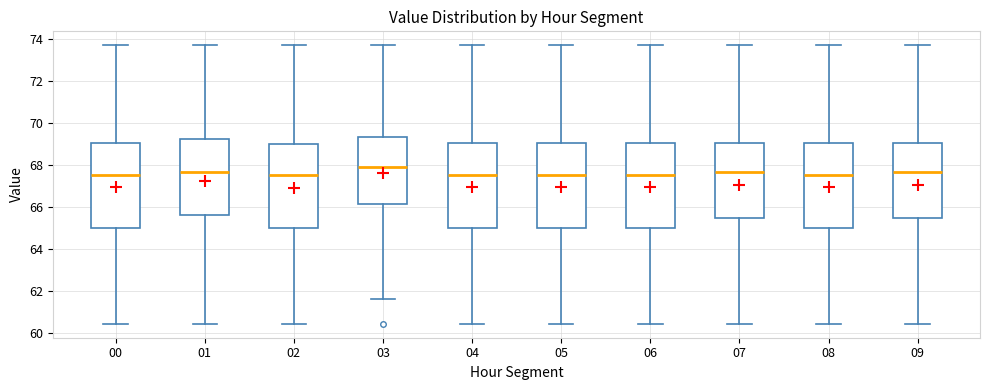

Reading left to right, transcribe this box plot: for each box, give where its median line is, the range the box spans, and where its two whiskers end, as read against the y-axis. The values are not printed on the chart, so give them approximately, as read against the axis.

00: median 67.6, box 65.0 to 69.0, whiskers 60.4 to 73.8
01: median 67.6, box 65.6 to 69.2, whiskers 60.4 to 73.8
02: median 67.6, box 65.0 to 69.0, whiskers 60.4 to 73.8
03: median 68.0, box 66.2 to 69.4, whiskers 61.6 to 73.8
04: median 67.6, box 65.0 to 69.0, whiskers 60.4 to 73.8
05: median 67.6, box 65.0 to 69.0, whiskers 60.4 to 73.8
06: median 67.6, box 65.0 to 69.0, whiskers 60.4 to 73.8
07: median 67.6, box 65.4 to 69.0, whiskers 60.4 to 73.8
08: median 67.6, box 65.0 to 69.0, whiskers 60.4 to 73.8
09: median 67.6, box 65.4 to 69.0, whiskers 60.4 to 73.8